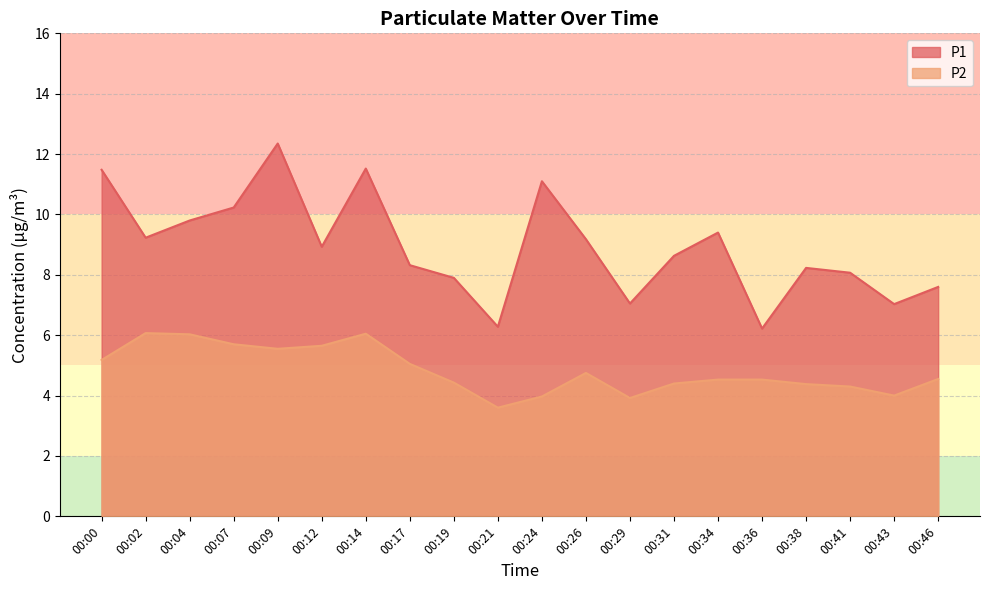

What is the spread (max minus min) of values at 00:12?

3.3